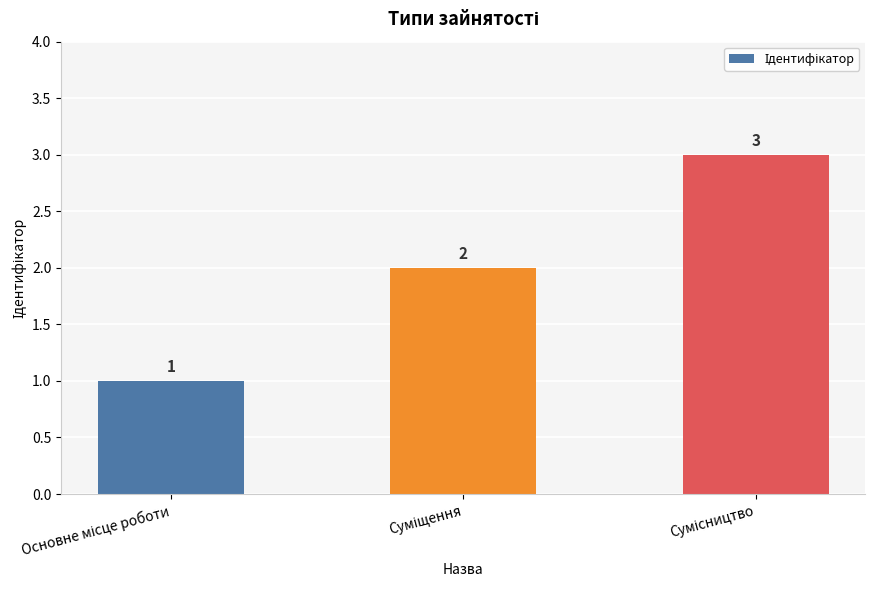

Count the values in the range 1 to 3.

3